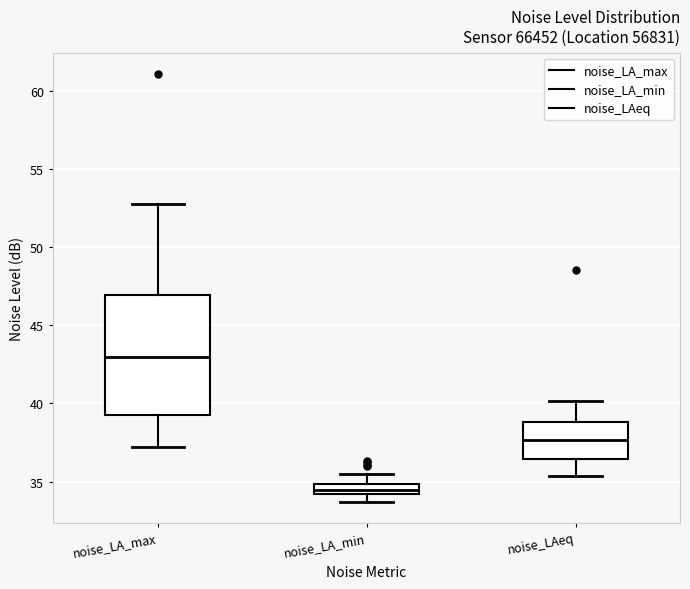

Comparing the boxes themselves (not the whiskers), which one is the tallest?

noise_LA_max